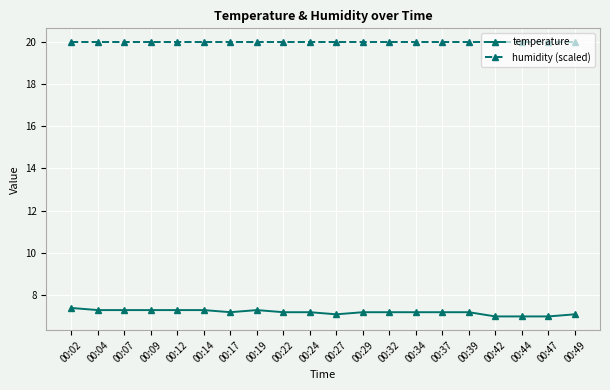

What is the maximum value shown in the chart?

20.0